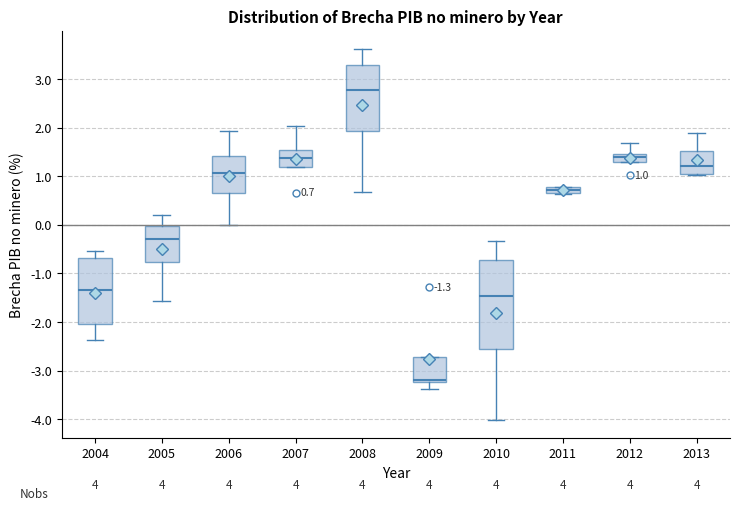

Comparing the boxes themselves (not the whiskers), which one is the tallest?

2010